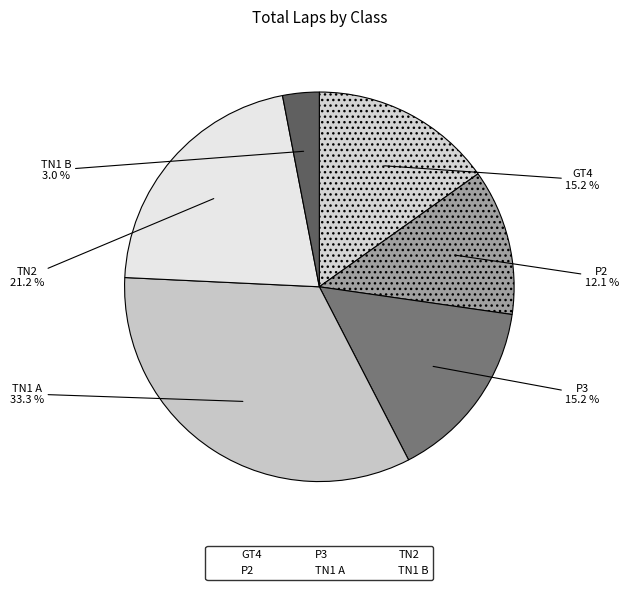

Count the number of slices in the pie.

6